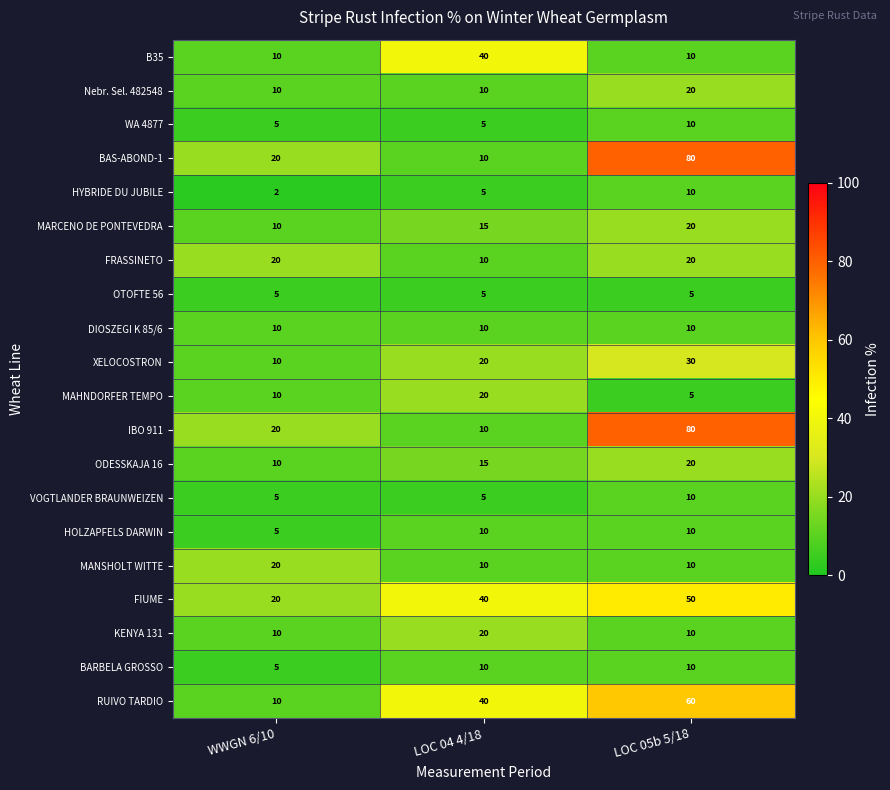

What is the difference between the second highest and minimum values in the HOLZAPFELS DARWIN series?

5